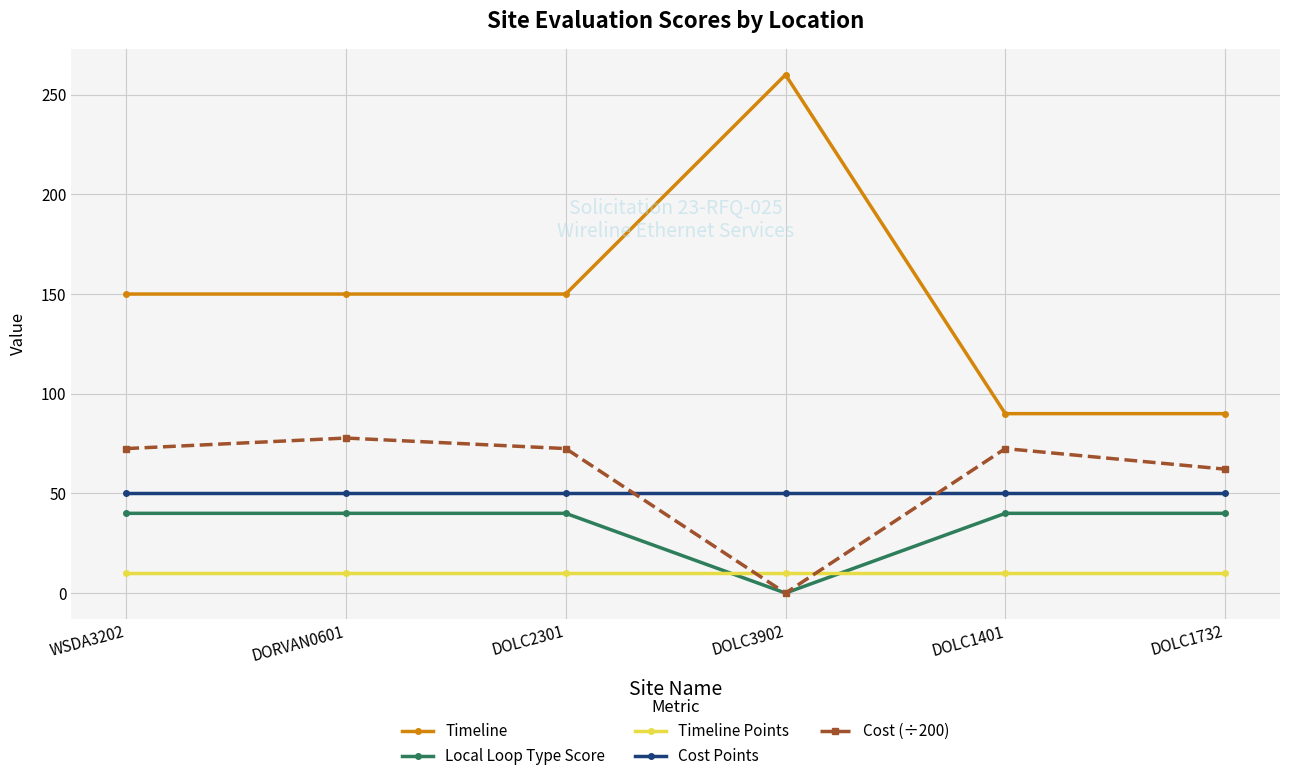

True or false: Timeline Points and Timeline cross at least once.

False